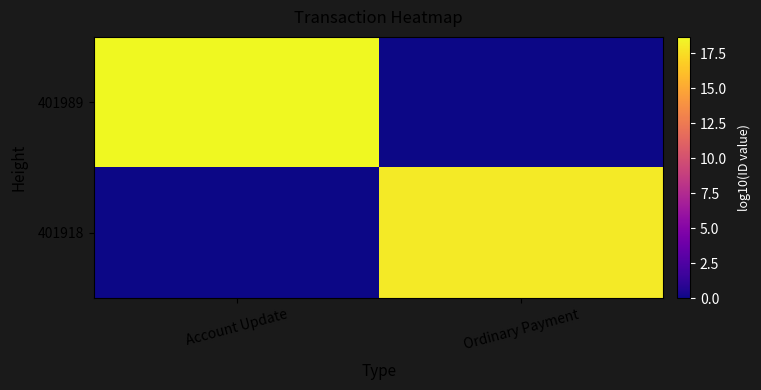

Count the number of categories in the chart.

2